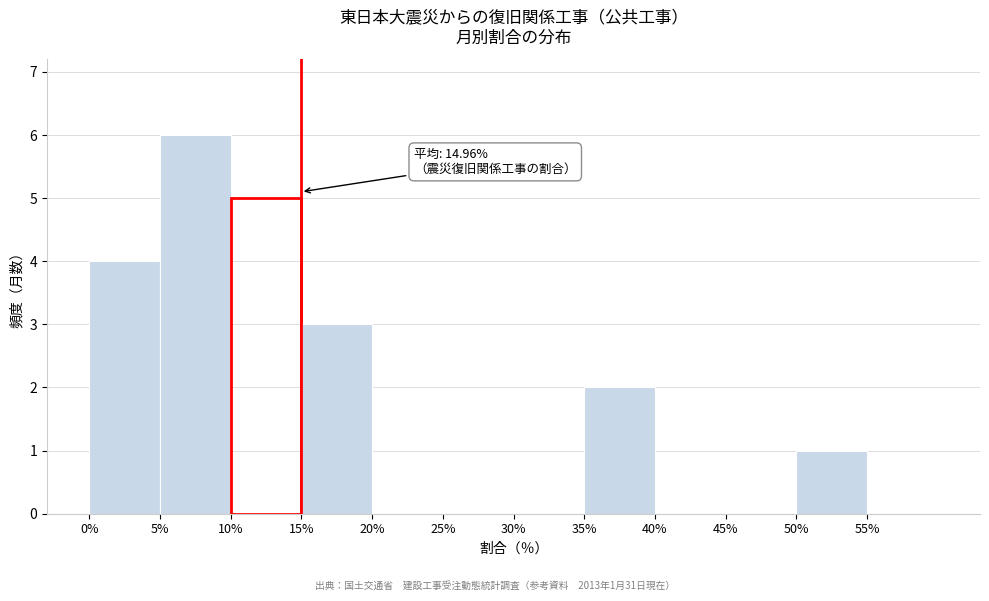

Over which range of the x-axis is the bar tallest?

5 to 10